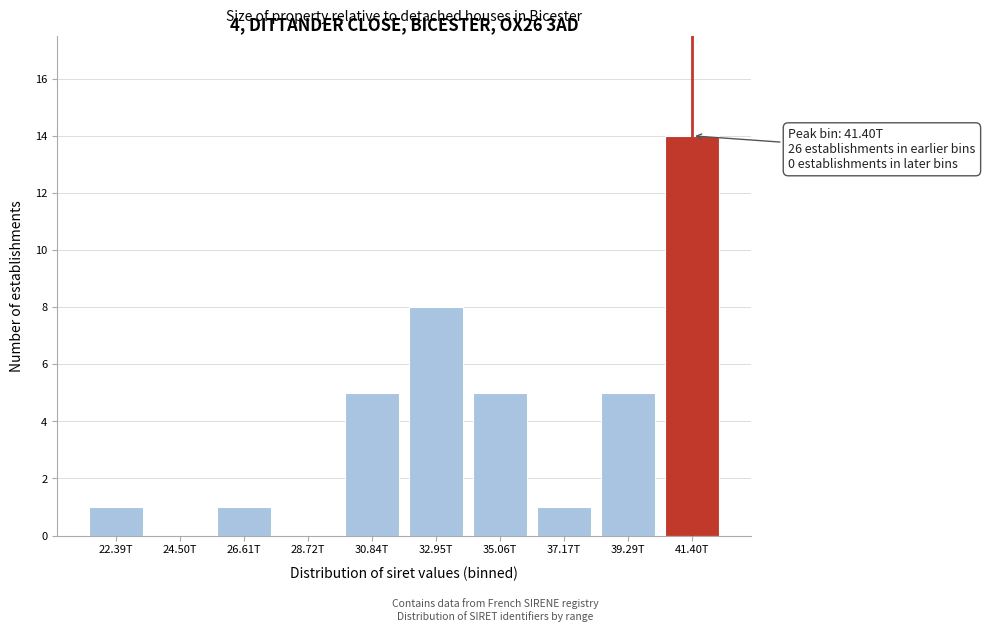

Reading right to left, what are all the values shown in this chart?

41.40T=14	39.29T=5	37.17T=1	35.06T=5	32.95T=8	30.84T=5	28.72T=0	26.61T=1	24.50T=0	22.39T=1